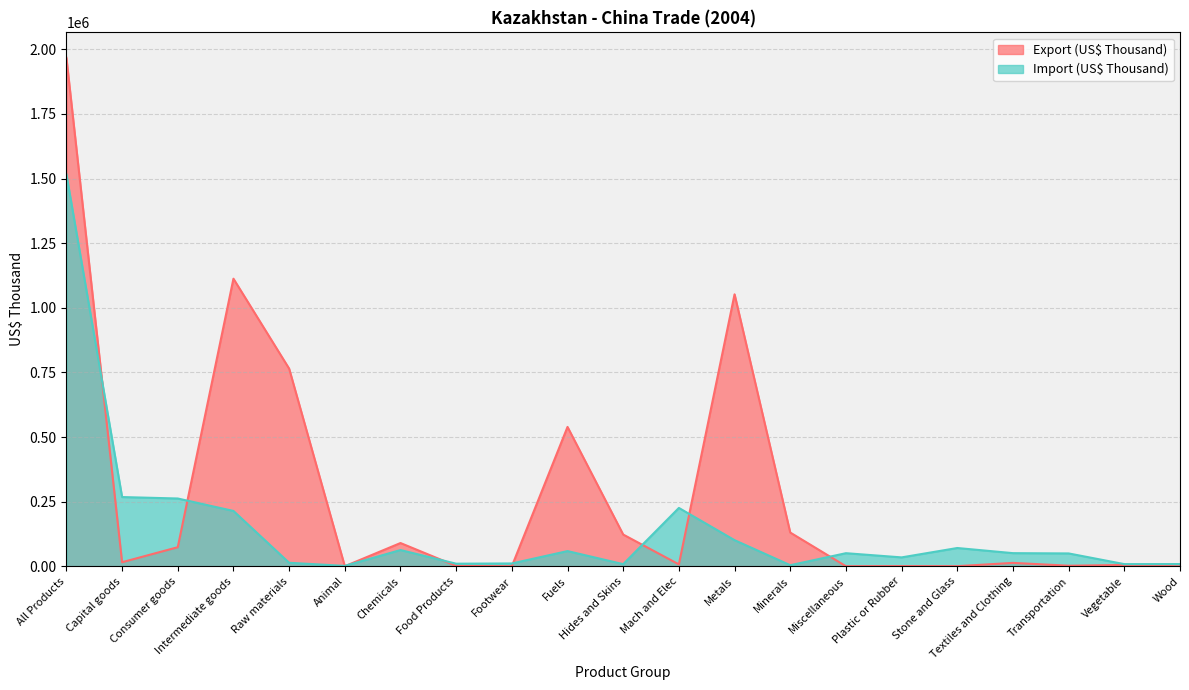

Rank the categories by Export (US$ Thousand) value from highest to lowest.

All Products, Intermediate goods, Metals, Raw materials, Fuels, Minerals, Hides and Skins, Chemicals, Consumer goods, Capital goods, Textiles and Clothing, Mach and Elec, Vegetable, Transportation, Food Products, Plastic or Rubber, Stone and Glass, Miscellaneous, Footwear, Animal, Wood